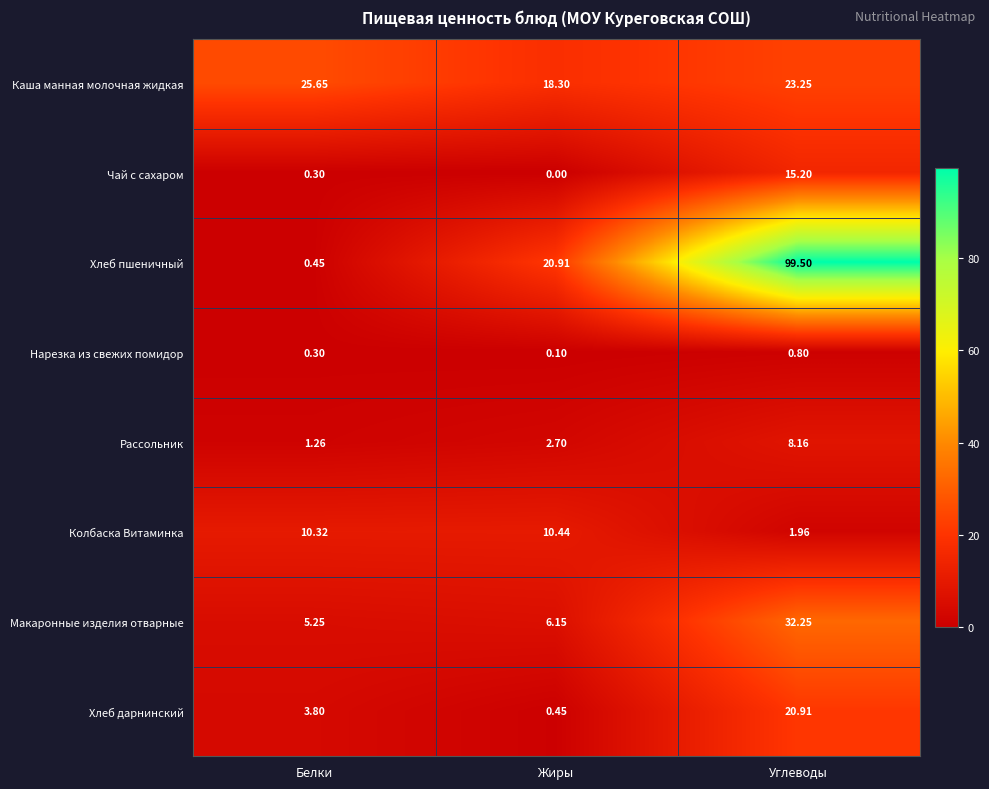

Rank the series by their maximum value, from highest to lowest.

Хлеб пшеничный, Макаронные изделия отварные, Каша манная молочная жидкая, Хлеб дарнинский, Чай с сахаром, Колбаска Витаминка, Рассольник, Нарезка из свежих помидор